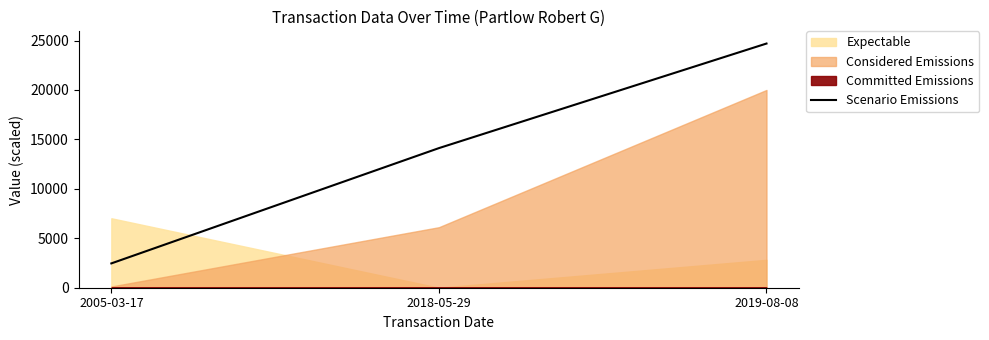

List the labels in order of value, largest first.

2019-08-08, 2018-05-29, 2005-03-17